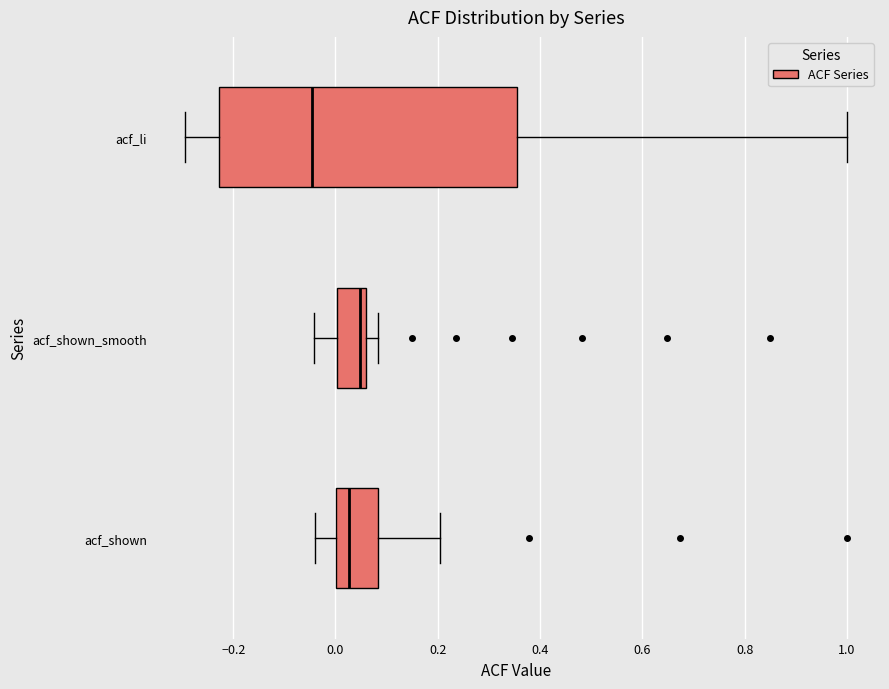

Reading bottom to top, read every box against the x-axis: the position of its median line, the range the box covers, and the ends of its whiskers. The values are not printed on the chart, so give them approximately, as read against the axis.

acf_shown: median 0.02, box 0.00 to 0.08, whiskers -0.04 to 0.20
acf_shown_smooth: median 0.04, box 0.00 to 0.06, whiskers -0.04 to 0.08
acf_li: median -0.04, box -0.22 to 0.36, whiskers -0.30 to 1.00